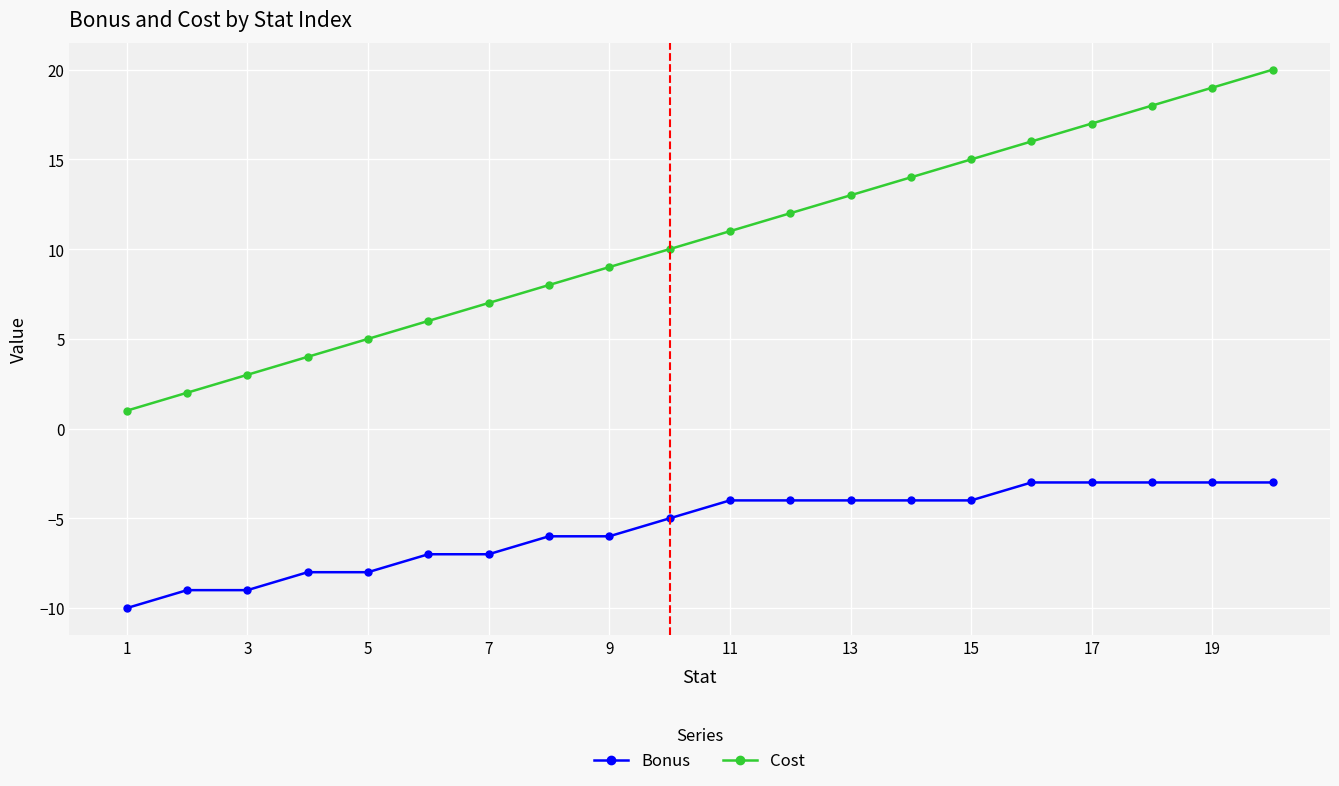

Which series has the largest total across all categories?

Cost